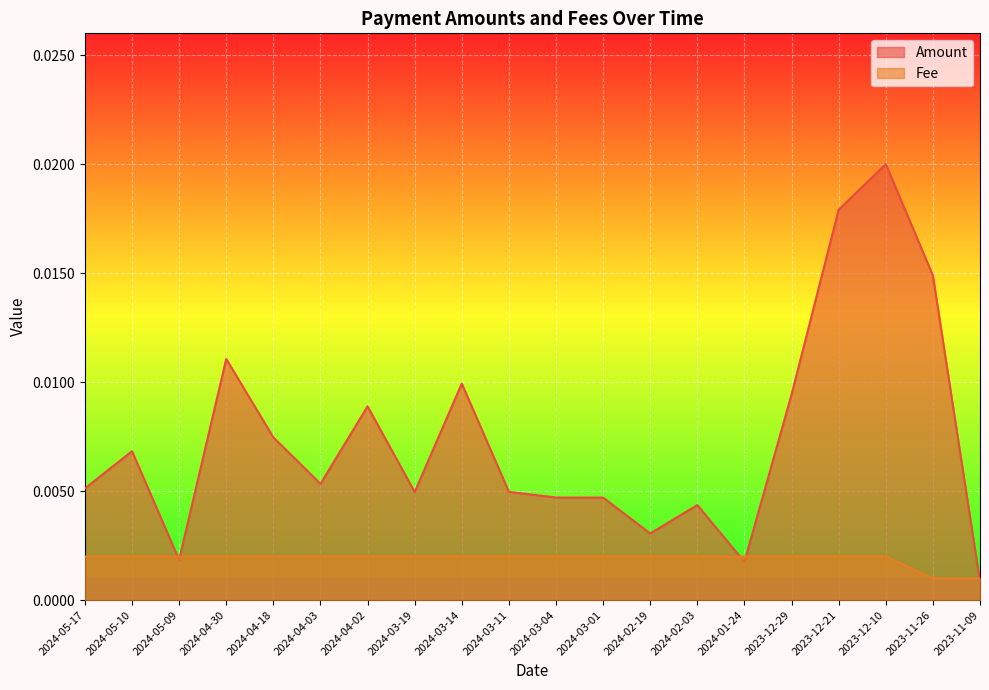

At which label does Fee reach its minimum?

2023-11-26